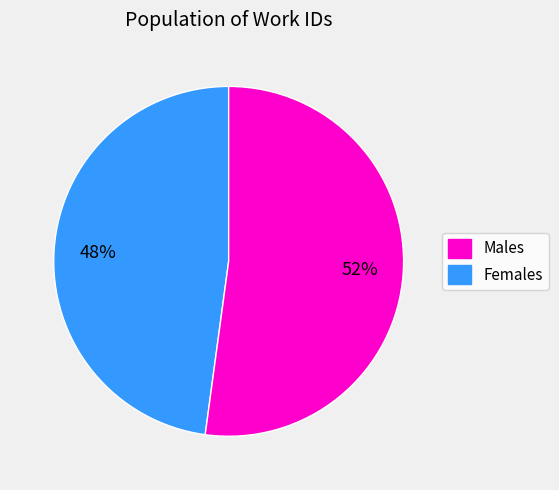

How many slices are in this pie chart?

2